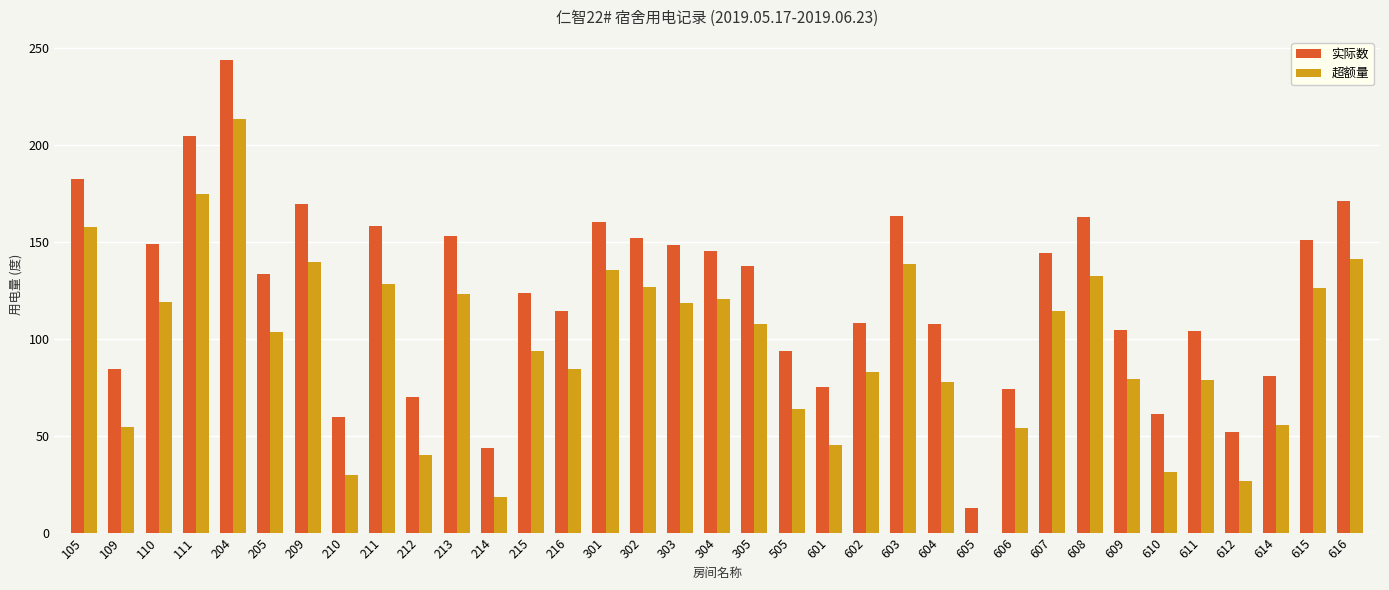

What is the approximate value of 实际数 at 204?

243.7